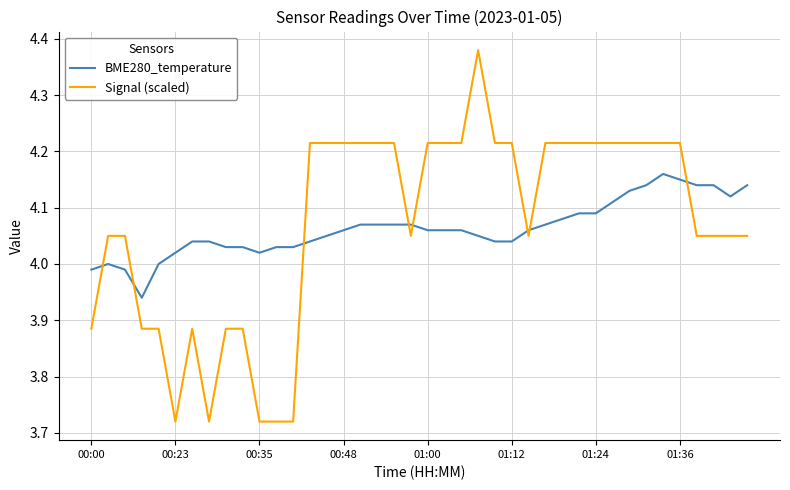

After their last crossing, which series has the higher values: BME280_temperature or Signal (scaled)?

BME280_temperature